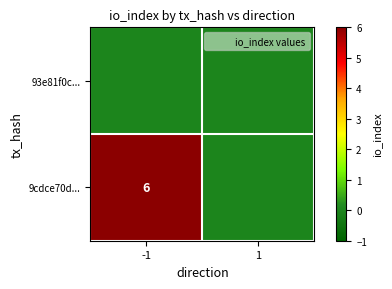

Which series changed the most between -1 and 1?

9cdce70d...